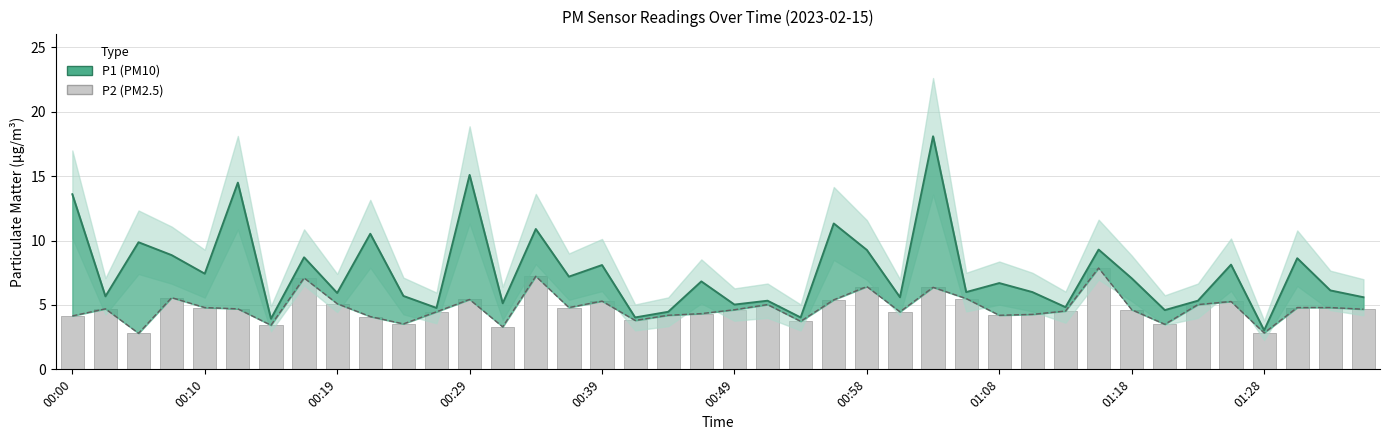

Rank the categories by value from highest to lowest.

31, 14, 01:08, 24, 26, 00:29, 27, 12, 23, 16, 35, 01:18, 21, 34, 00:39, 15, 37, 38, 00:10, 00:49, 39, 20, 32, 30, 11, 25, 19, 29, 18, 28, 00:00, 01:28, 17, 22, 10, 33, 00:58, 13, 36, 00:19